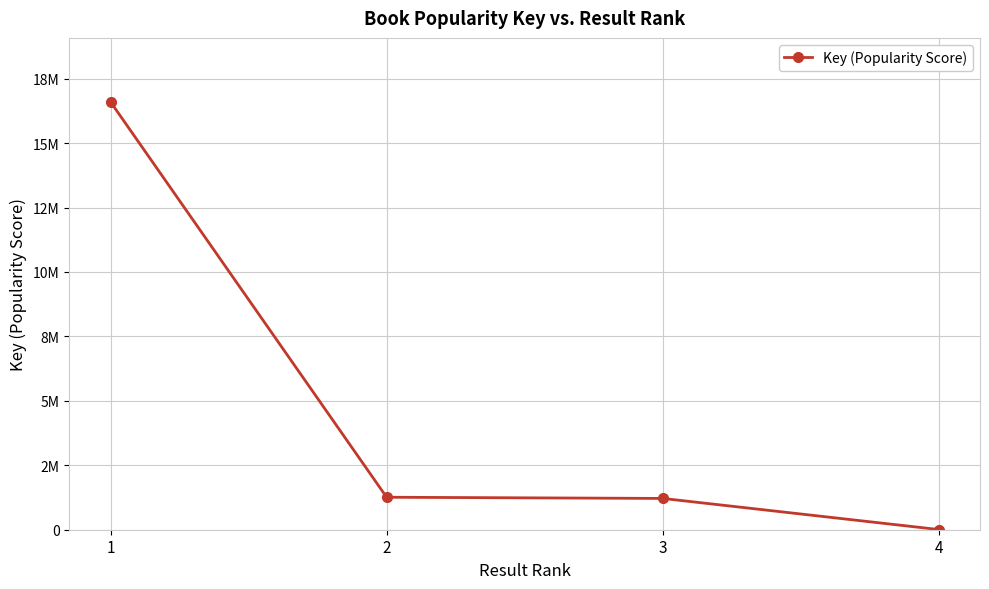

What is the value of the 4th point from the left?

7636